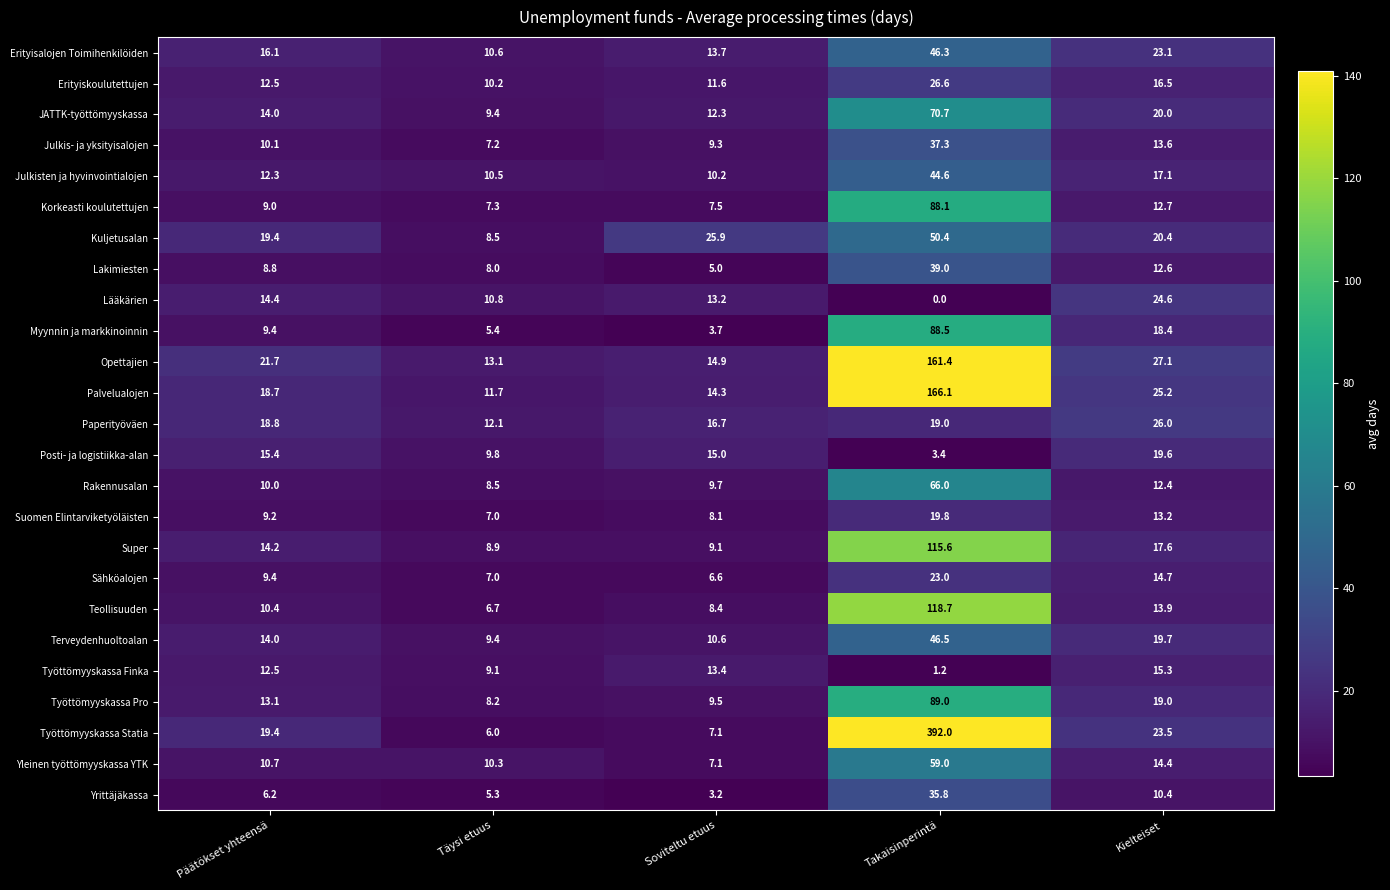

Between Päätökset yhteensä and Kielteiset, which series saw the biggest shift?

Lääkärien